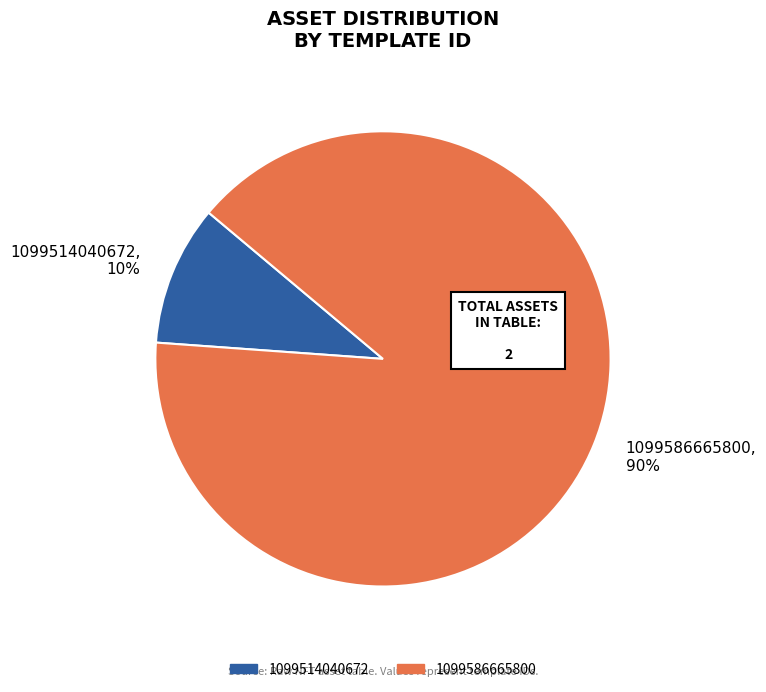

Is it true that 1099586665800 is 90% of the pie?

True